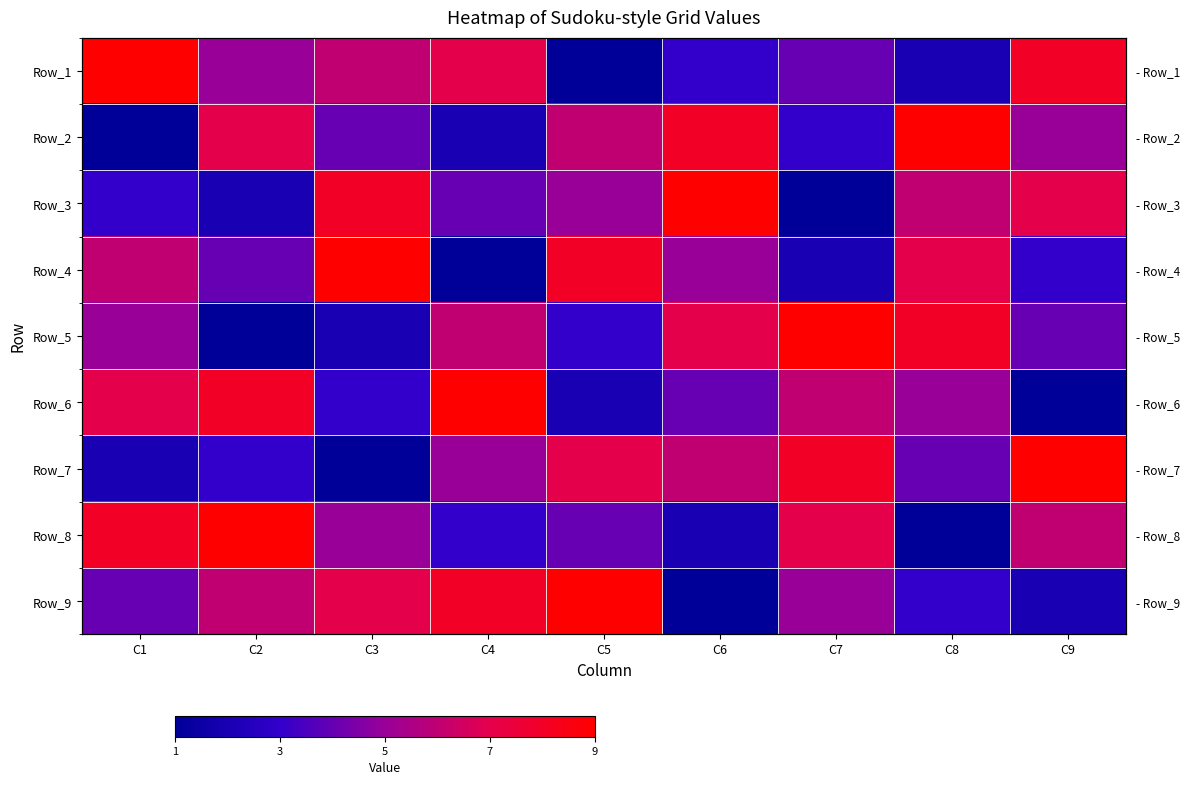

At C8, list the series in order from largest to smallest.

Row_2, Row_5, Row_4, Row_3, Row_6, Row_7, Row_9, Row_1, Row_8